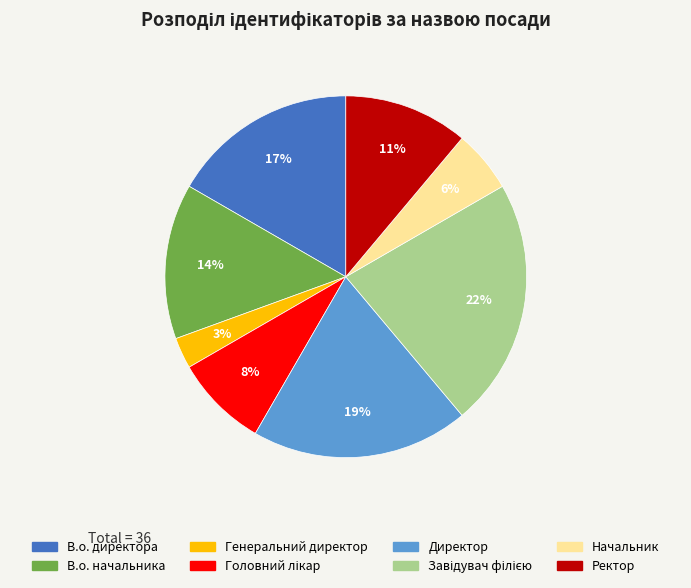

True or false: Начальник accounts for 12% of the total.

False